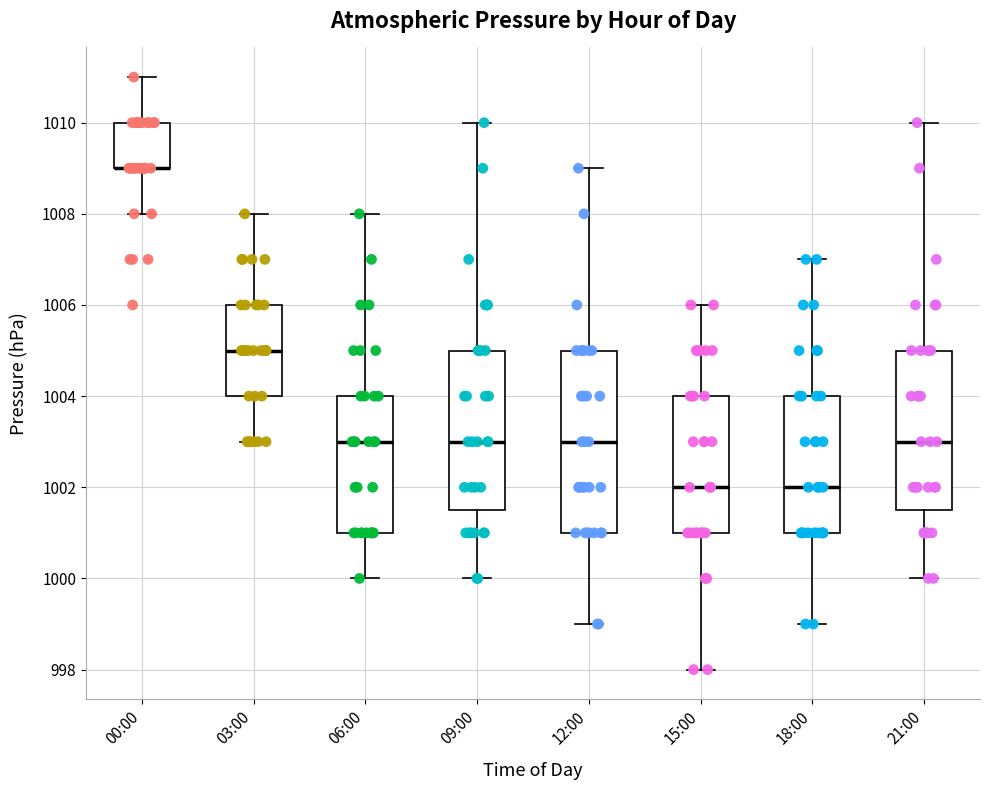

Which box is the tallest, from its lower edge to its upper edge?

12:00